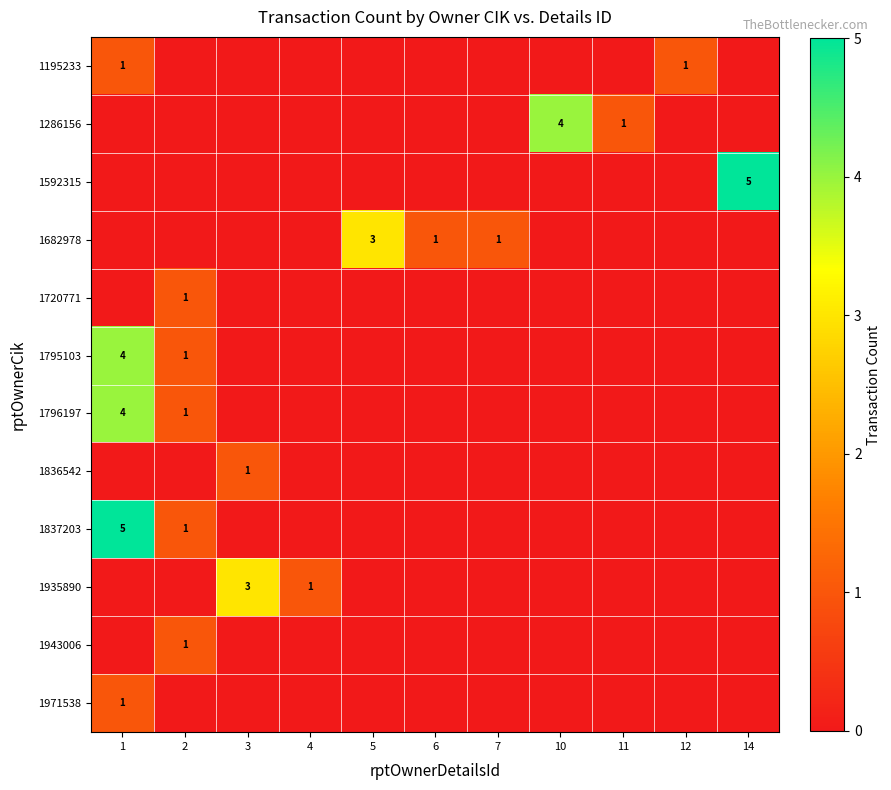

Rank the categories by 1720771 value from highest to lowest.

2, 1, 3, 4, 5, 6, 7, 10, 11, 12, 14